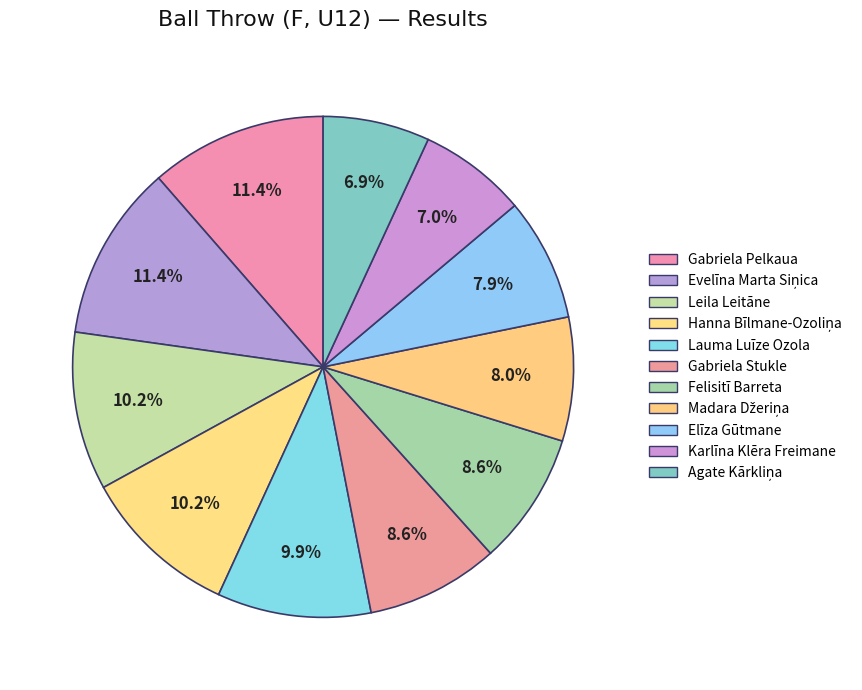

What is the change in value from Gabriela Pelkaua to Agate Kārkliņa?

-11.3